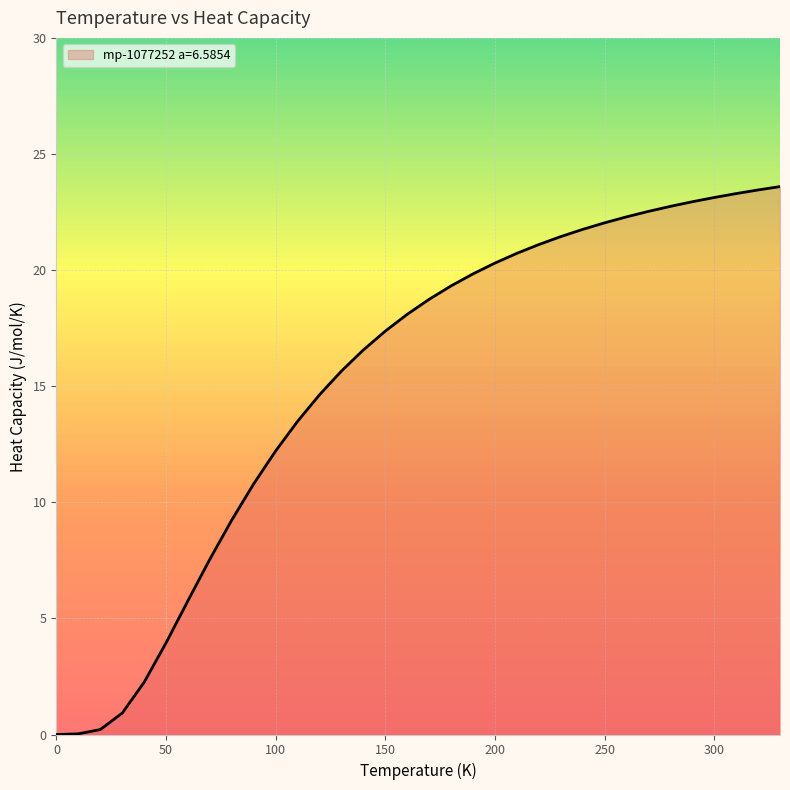

How many lines are shown in the chart?

1